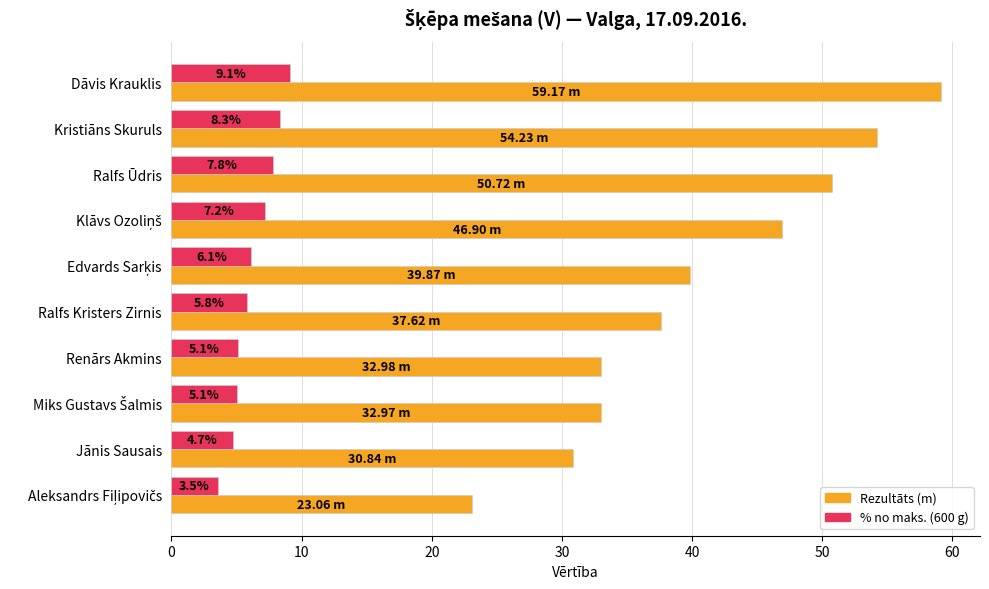

Which category has the highest value across all series?

Dāvis Krauklis